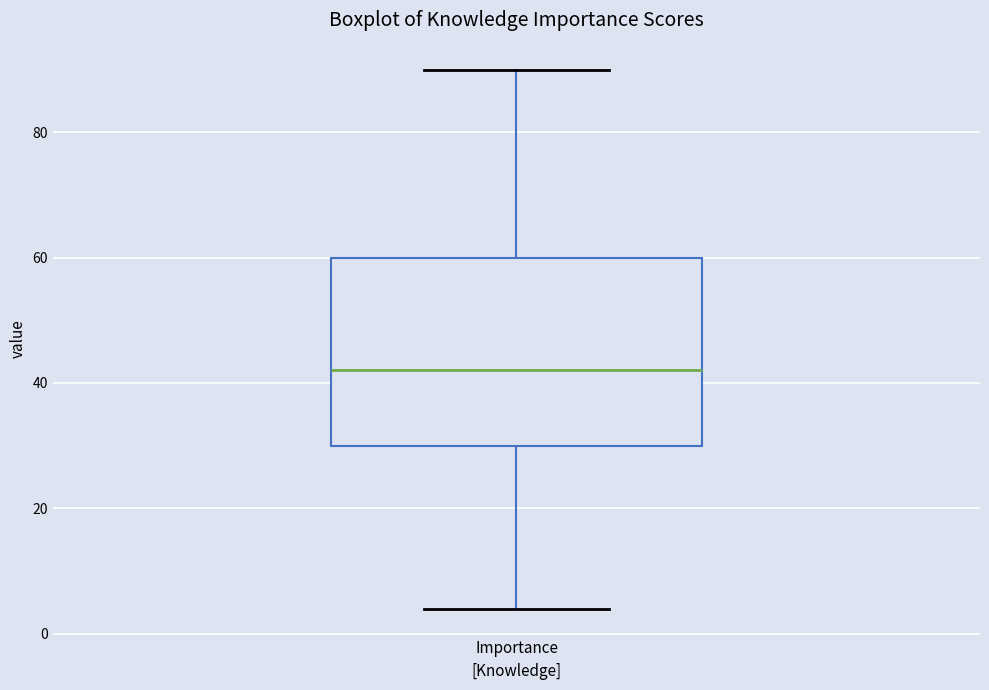

Transcribe this box plot: give where the median line is, the range the box spans, and where the two whiskers end, as read against the y-axis. The values are not printed on the chart, so give them approximately, as read against the axis.

median 42, box 30 to 60, whiskers 4 to 90